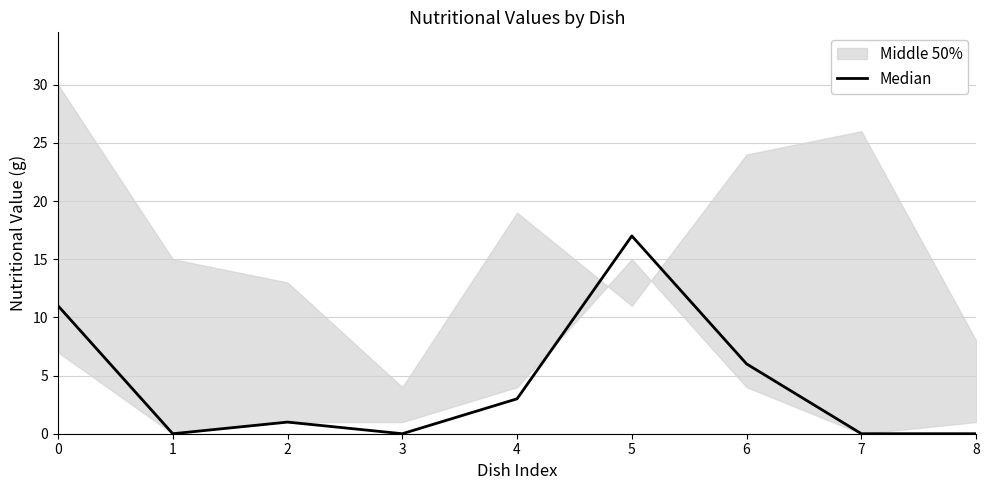

What is the difference between the maximum and minimum values?

17